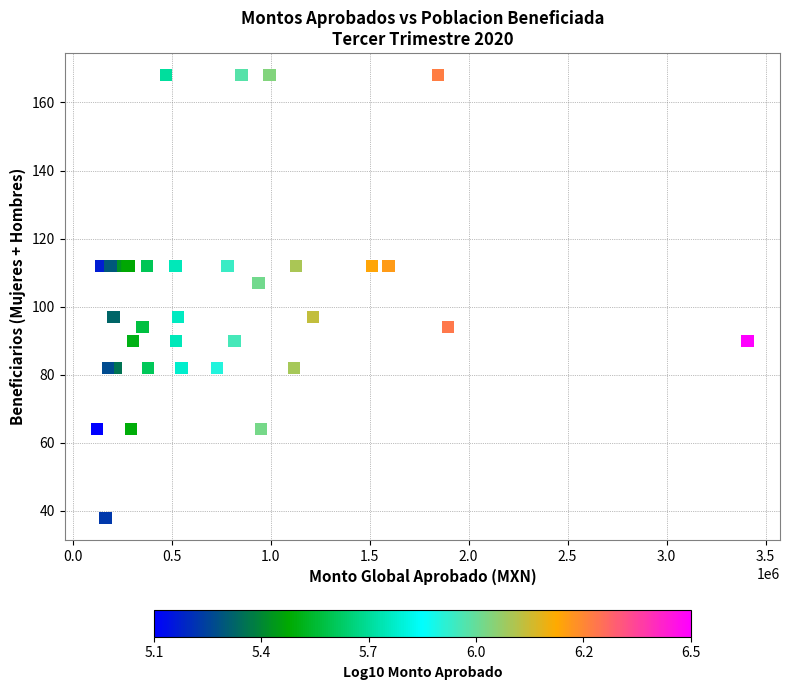

What Y value in the scatter plot is closest to 103?

107